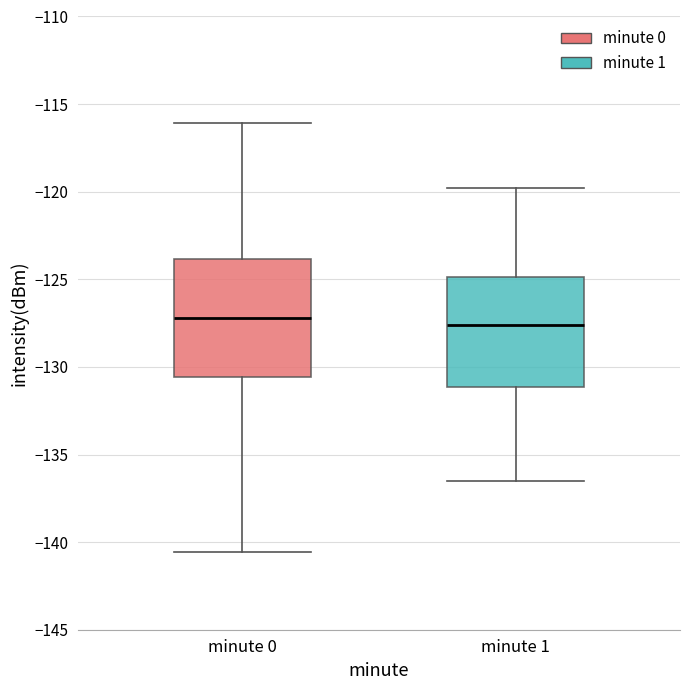

Reading left to right, transcribe this box plot: for each box, give where its median line is, the range the box spans, and where its two whiskers end, as read against the y-axis. The values are not printed on the chart, so give them approximately, as read against the axis.

minute 0: median -127.0, box -130.5 to -124.0, whiskers -140.5 to -116.0
minute 1: median -127.5, box -131.0 to -125.0, whiskers -136.5 to -120.0